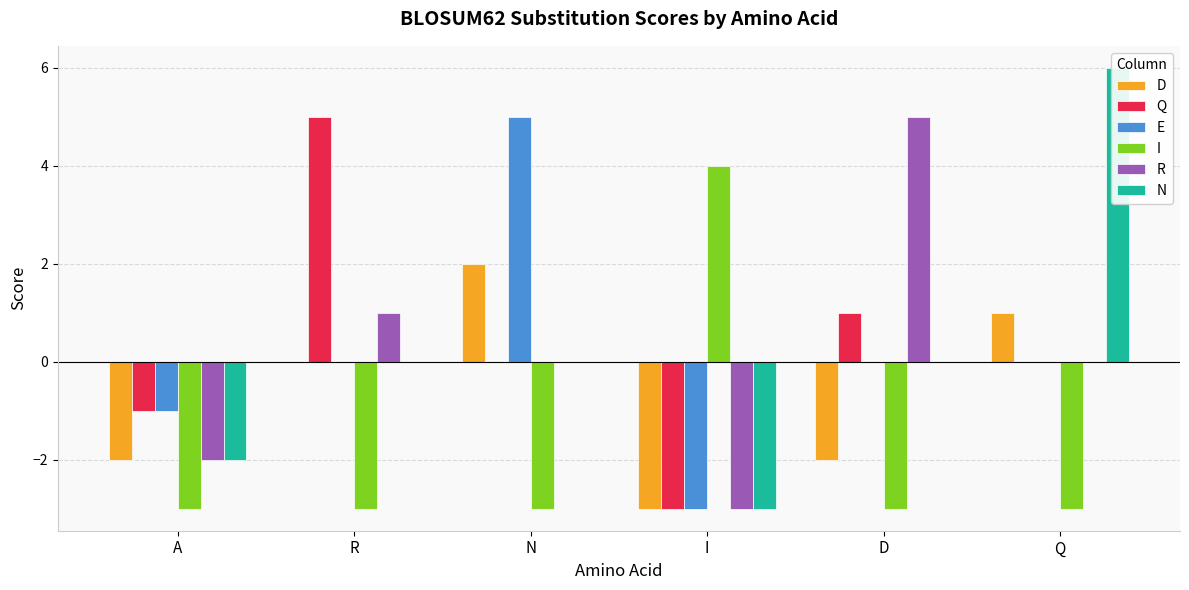

Reading right to left, transcribe all the data shown in this chart.

D: 1	-2	-3	2	0	-2
Q: 0	1	-3	0	5	-1
E: 0	0	-3	5	0	-1
I: -3	-3	4	-3	-3	-3
R: 0	5	-3	0	1	-2
N: 6	0	-3	0	0	-2